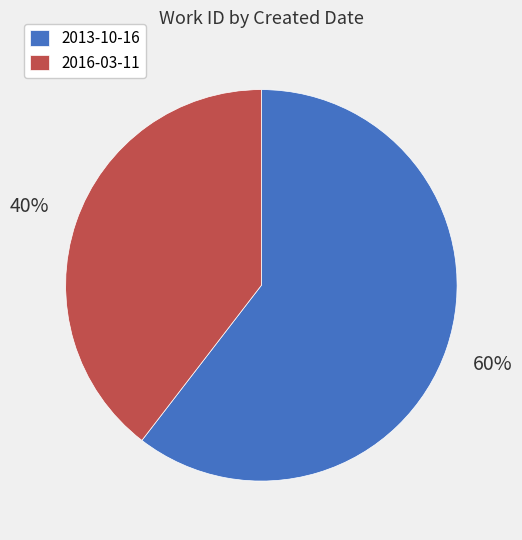

What is the majority slice?

2013-10-16